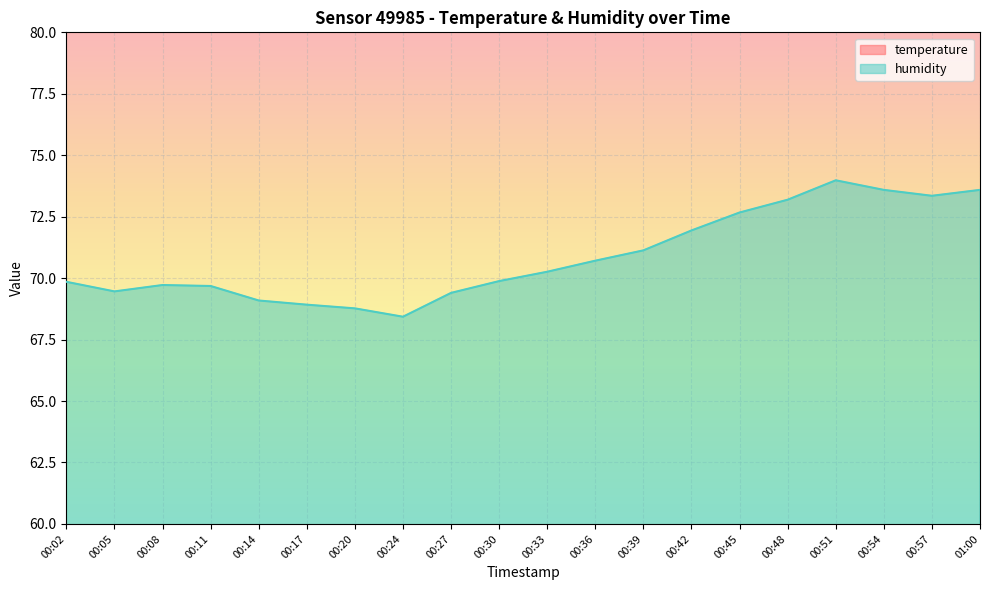

At which category does the chart reach its minimum across all series?

01:00